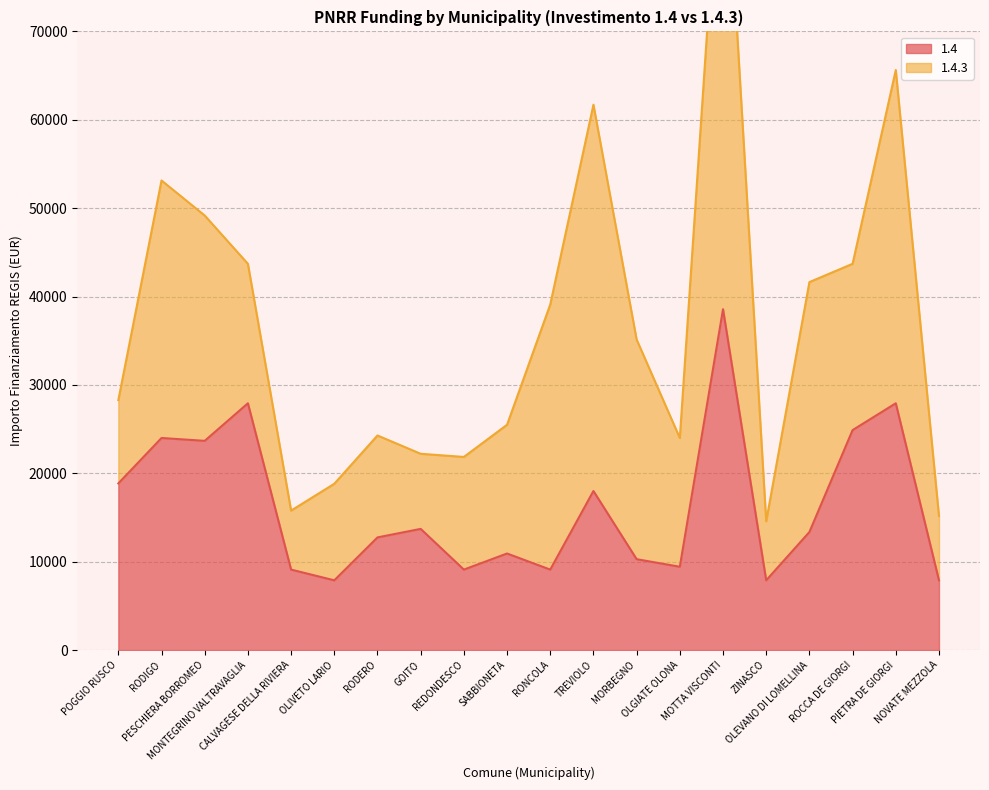

How many points are higher than both their immediate neighbors (excluding endpoints)?

7